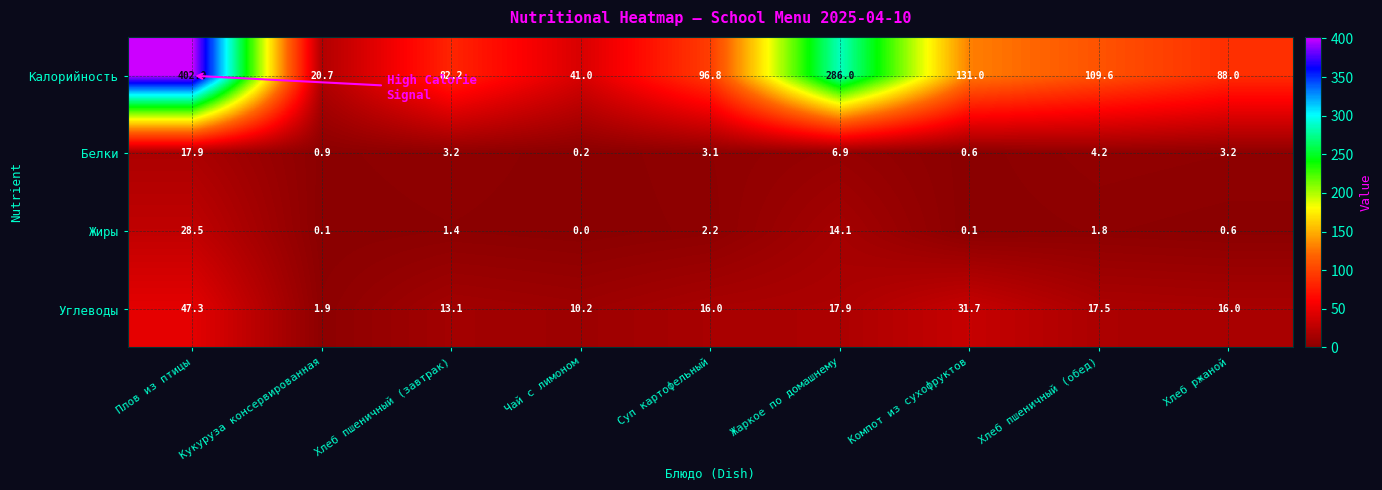

What is the average value of the Калорийность series?

139.7